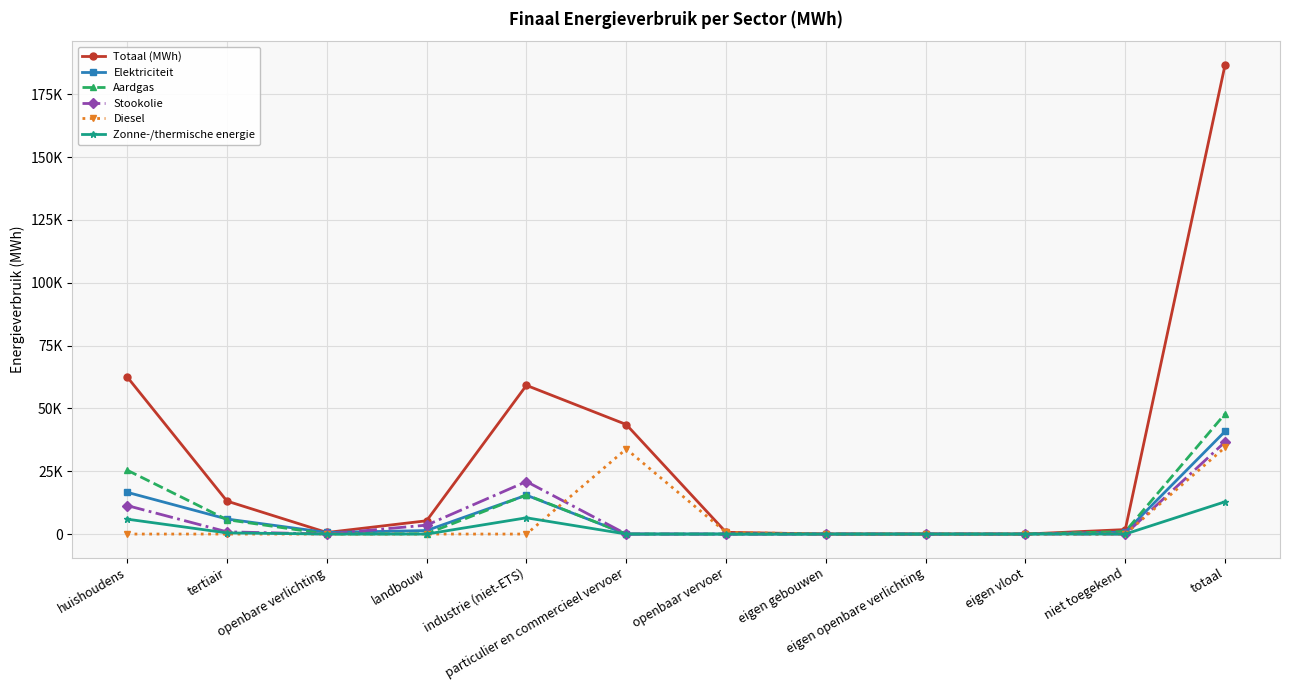

List the series in order of their peak value, highest first.

Totaal (MWh), Aardgas, Elektriciteit, Stookolie, Diesel, Zonne-/thermische energie